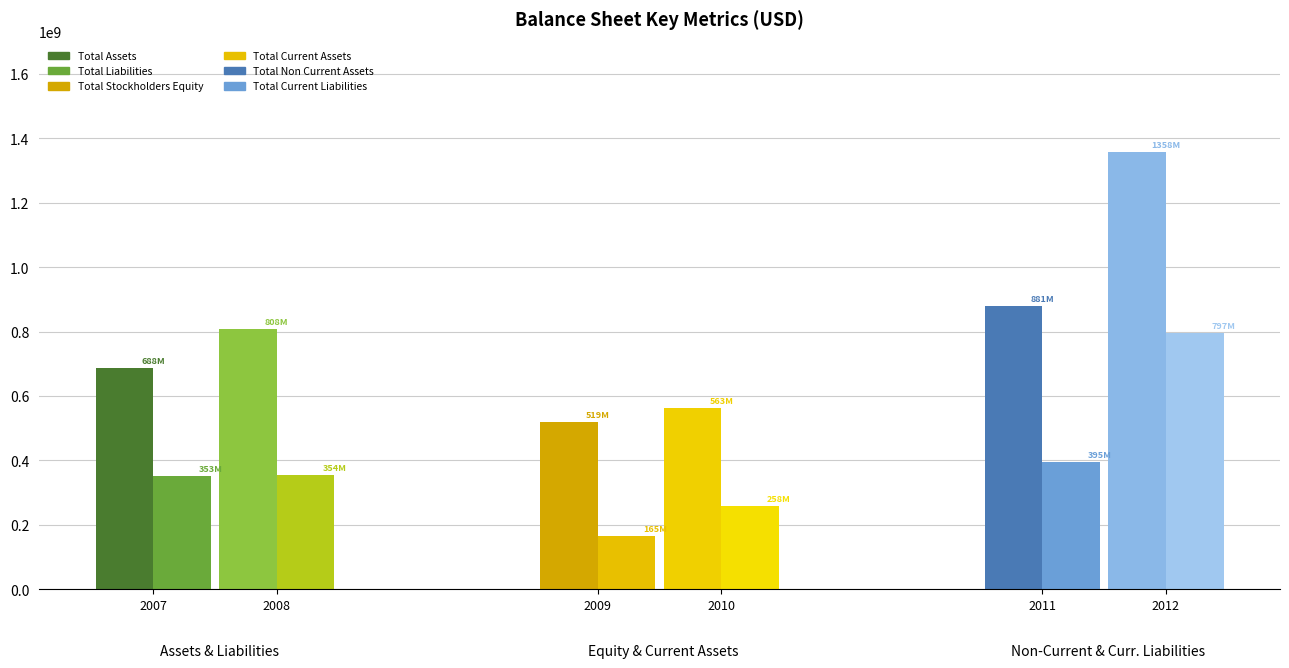

Which series changed the most between 2008 and 2009?

Total Assets